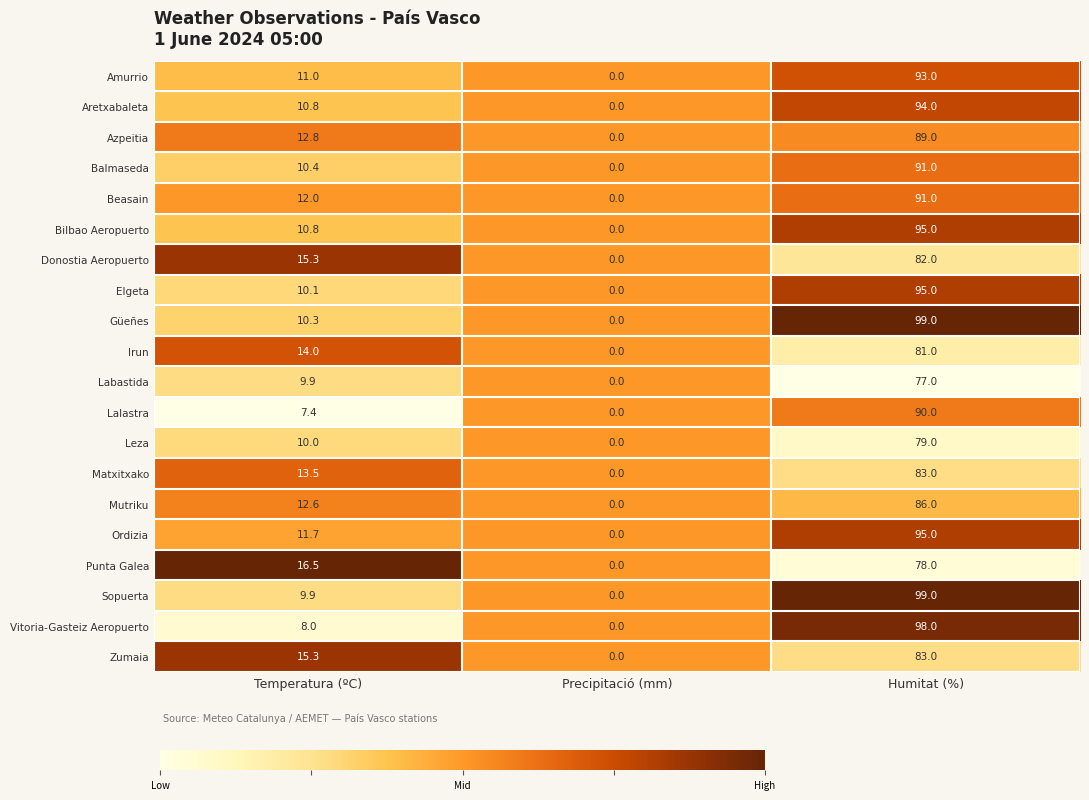

What is the total value across all series at Temperatura (ºC)?

232.3